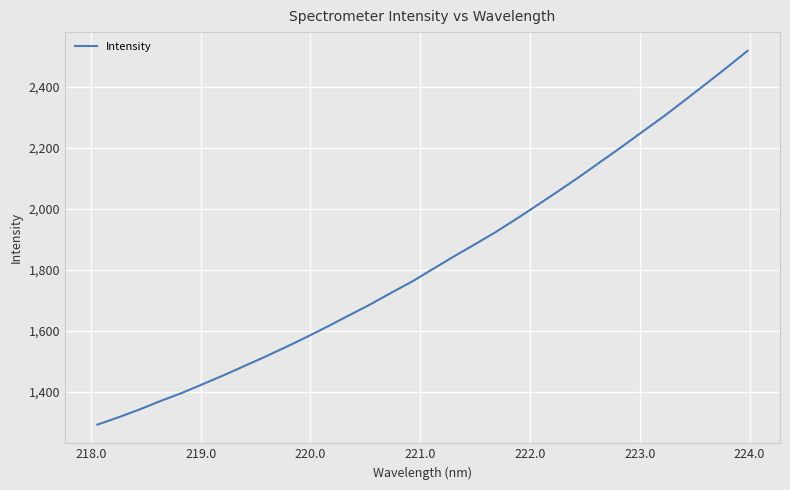

Reading left to right, extract all data points from this chart.

1293.5	1317.4	1343.0	1370.7	1396.6	1425.5	1454.7	1485.4	1516.0	1548.1	1581.2	1615.9	1651.7	1687.0	1725.1	1762.1	1803.5	1844.5	1884.0	1924.6	1968.2	2013.4	2059.2	2105.9	2154.6	2203.1	2253.0	2302.5	2355.1	2408.1	2461.8	2517.2